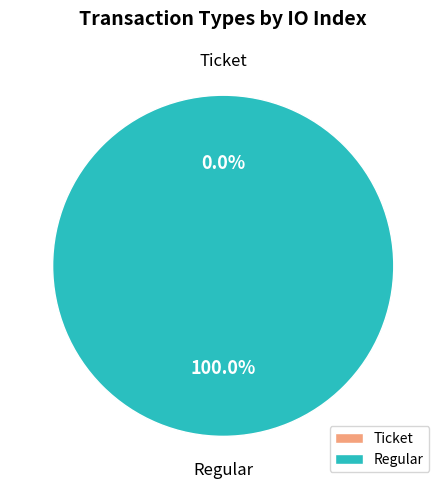

What is the largest slice in the pie chart?

Regular